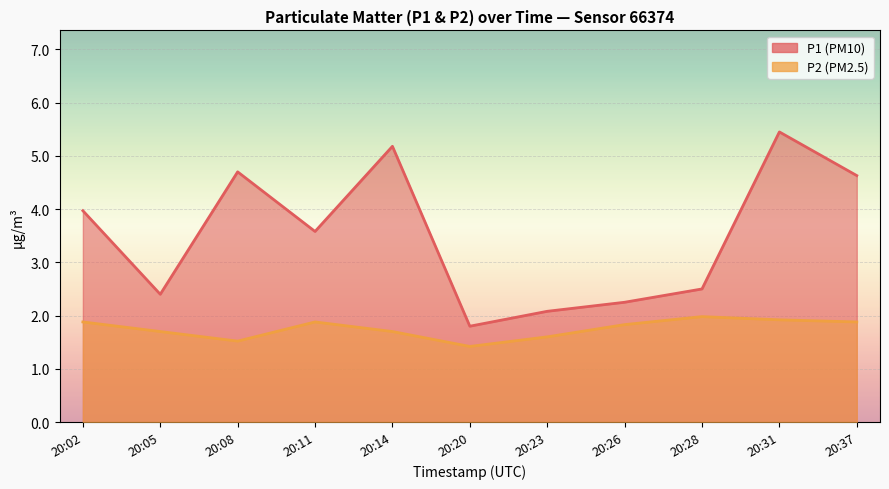

Which series has the largest total across all categories?

P1